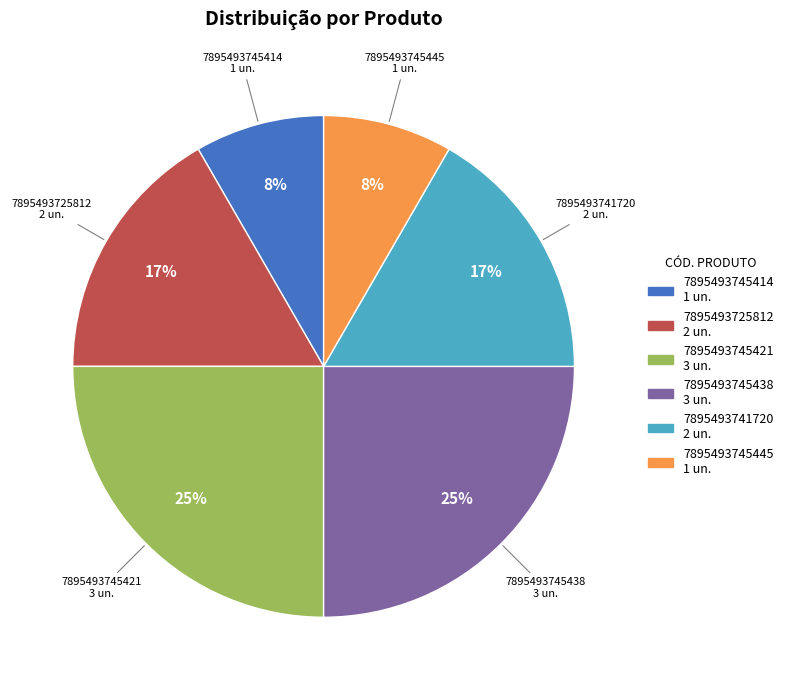

Is there a majority slice in this chart?

No